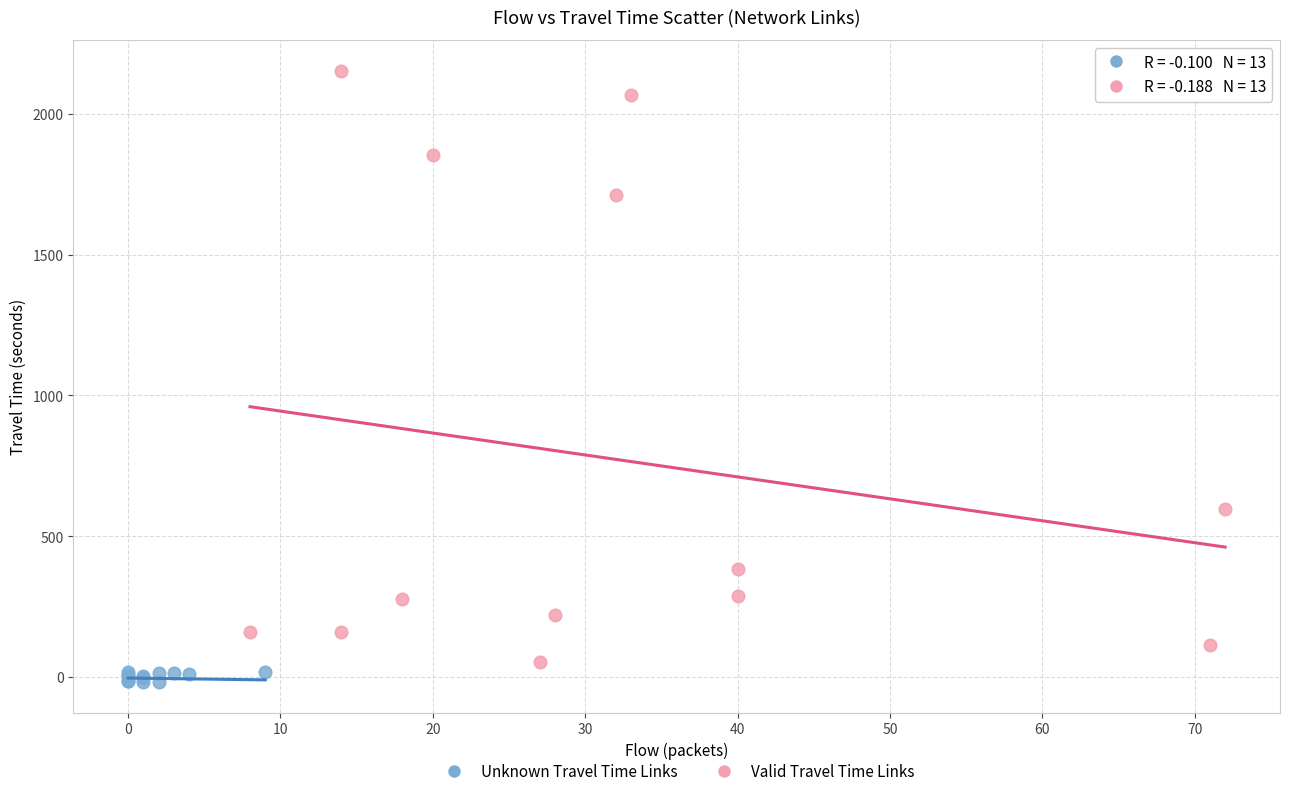

Which series reaches the minimum Y coordinate?

Unknown Travel Time Links